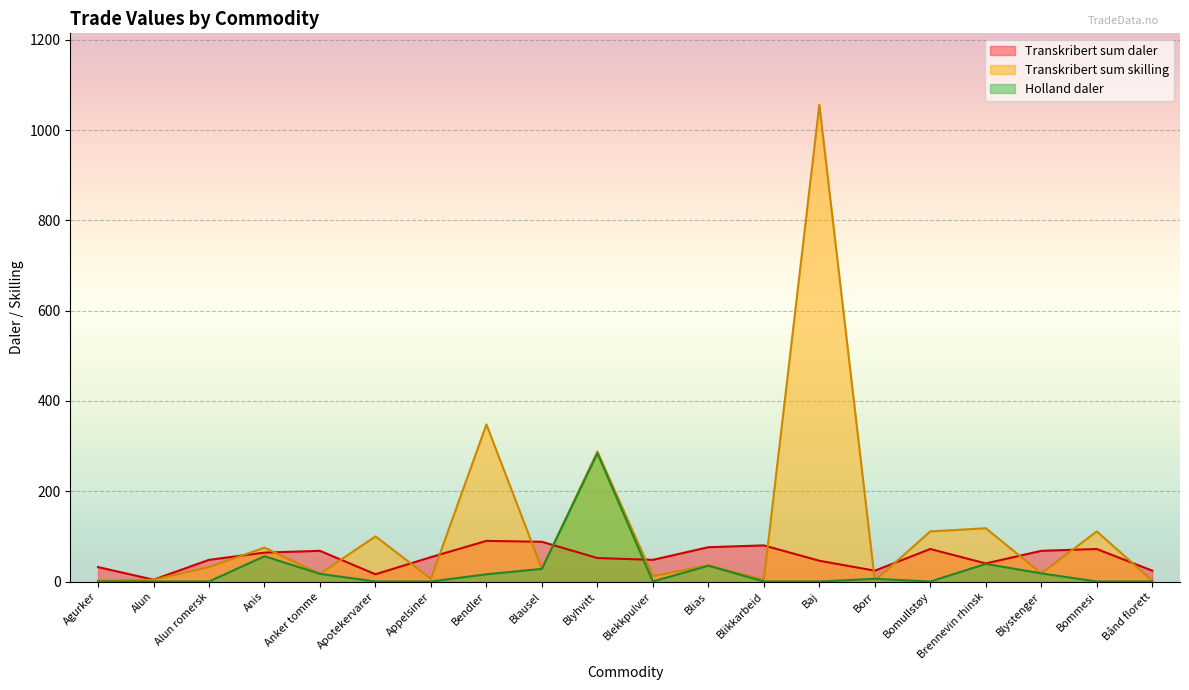

How many lines are shown in the chart?

3